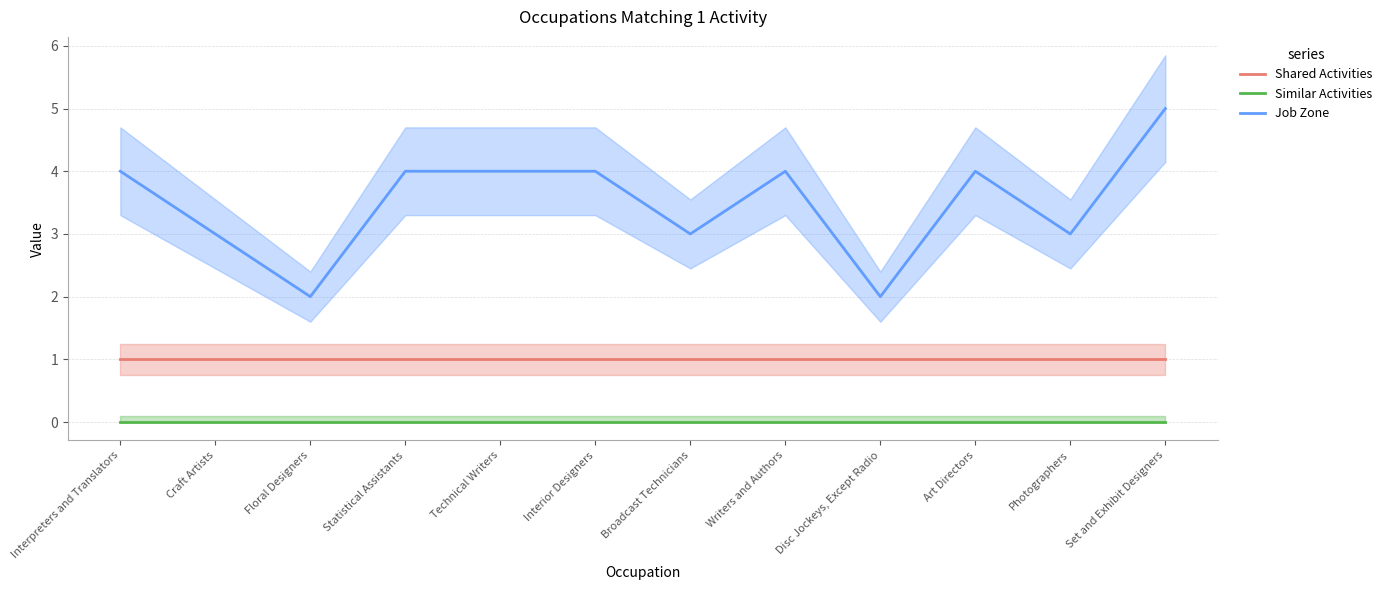

Which series has the largest total across all categories?

Job Zone